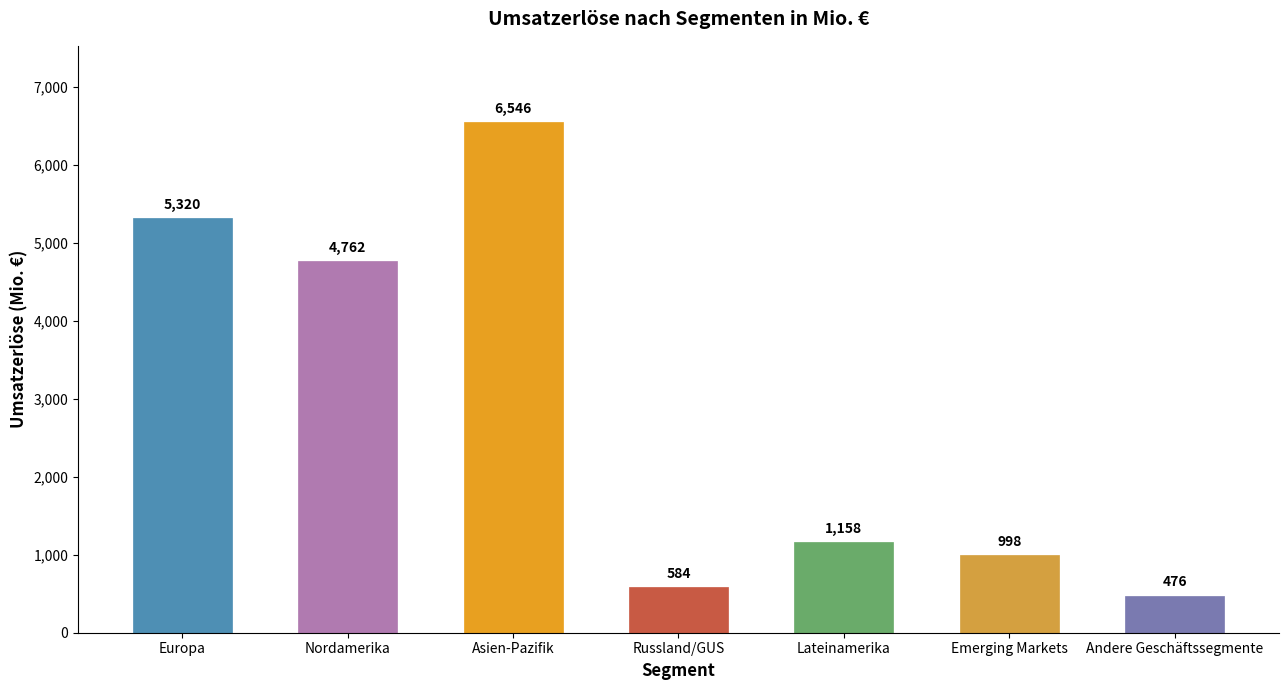

List the labels in order of value, smallest first.

Andere Geschäftssegmente, Russland/GUS, Emerging Markets, Lateinamerika, Nordamerika, Europa, Asien-Pazifik